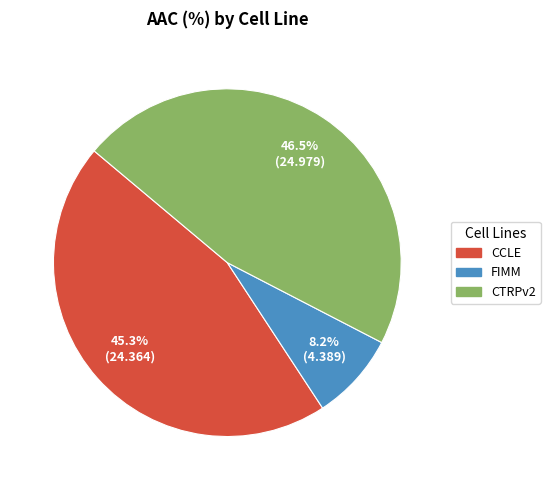

Which slice is the largest?

CTRPv2